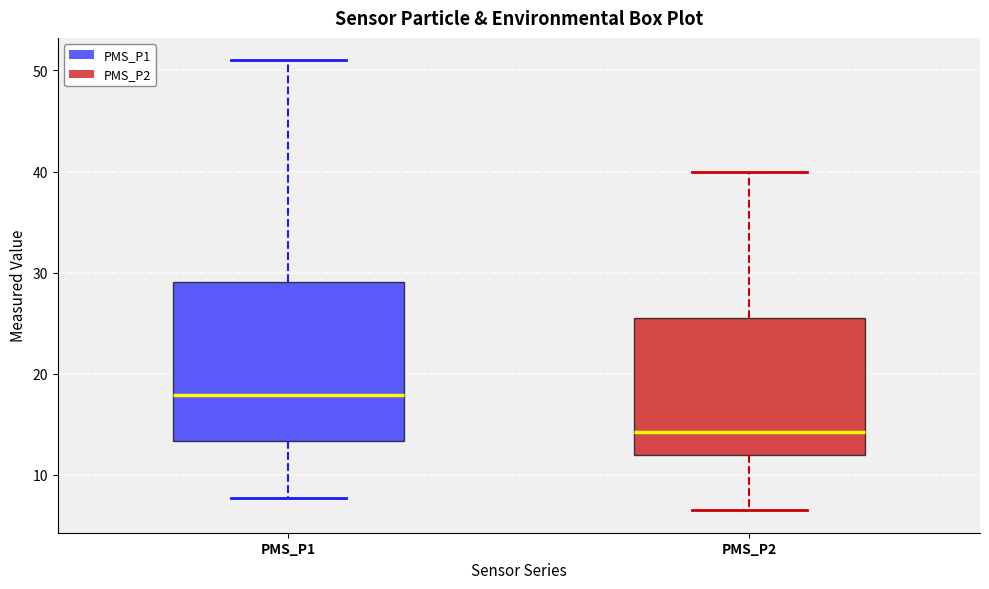

Reading left to right, read every box against the y-axis: the position of its median line, the range the box covers, and the ends of its whiskers. The values are not printed on the chart, so give them approximately, as read against the axis.

PMS_P1: median 18, box 13 to 29, whiskers 8 to 51
PMS_P2: median 14, box 12 to 26, whiskers 7 to 40